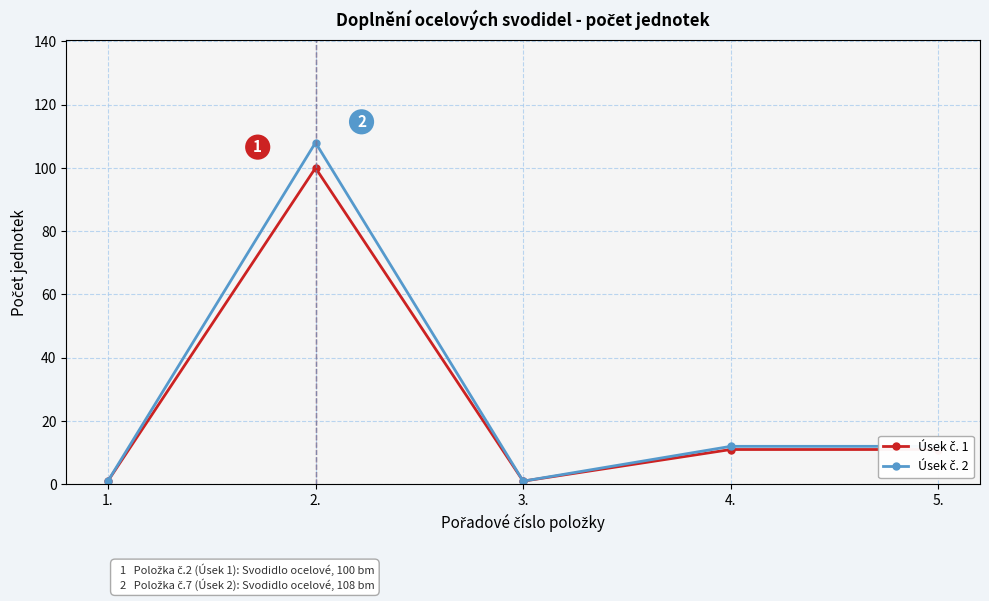

What is the label of the 4th point from the left?

4.